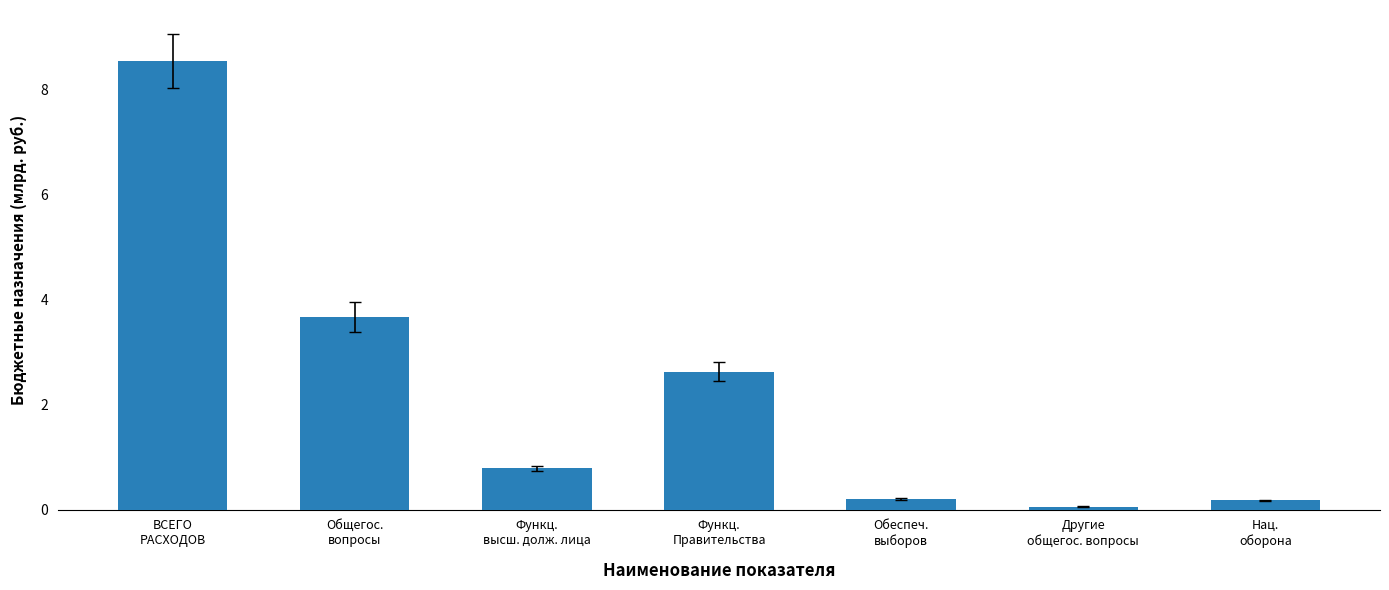

The value at Функц.
Правительства is 2.6. True or false?

True